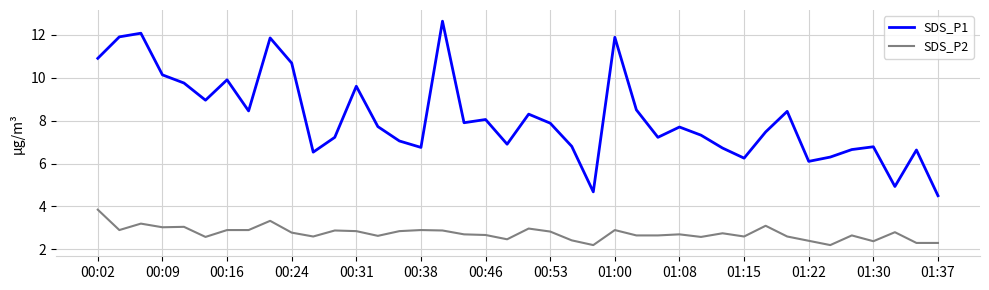

List the series in order of their peak value, highest first.

SDS_P1, SDS_P2